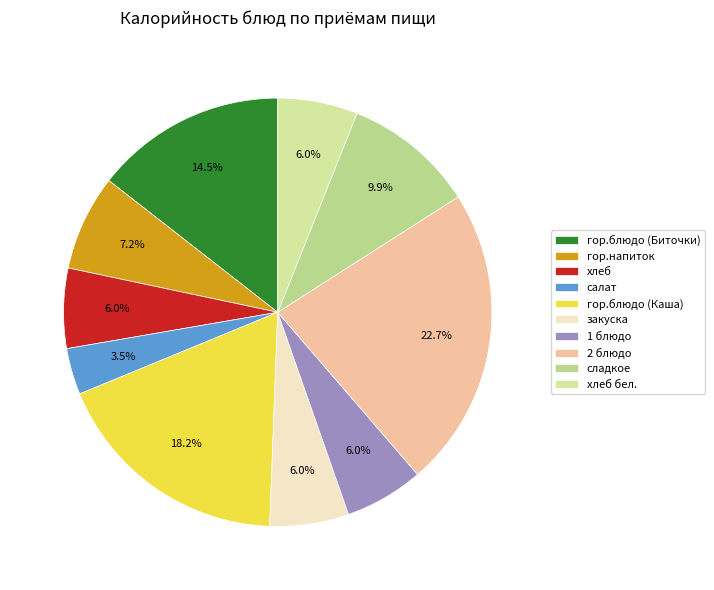

What is the ratio of the value at закуска to the value at 2 блюдо?

0.3